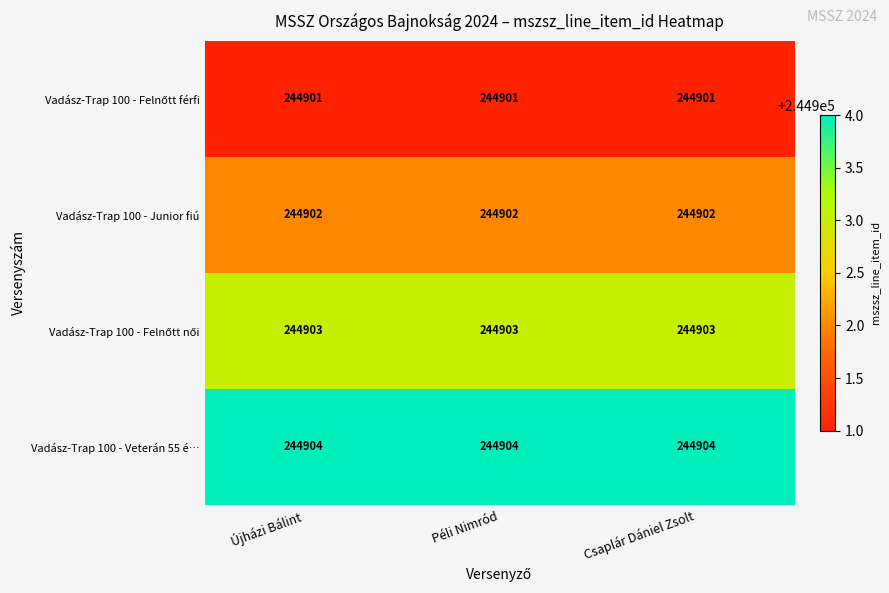

What is the sum of all Vadász-Trap 100 - Junior fiú values?

734706